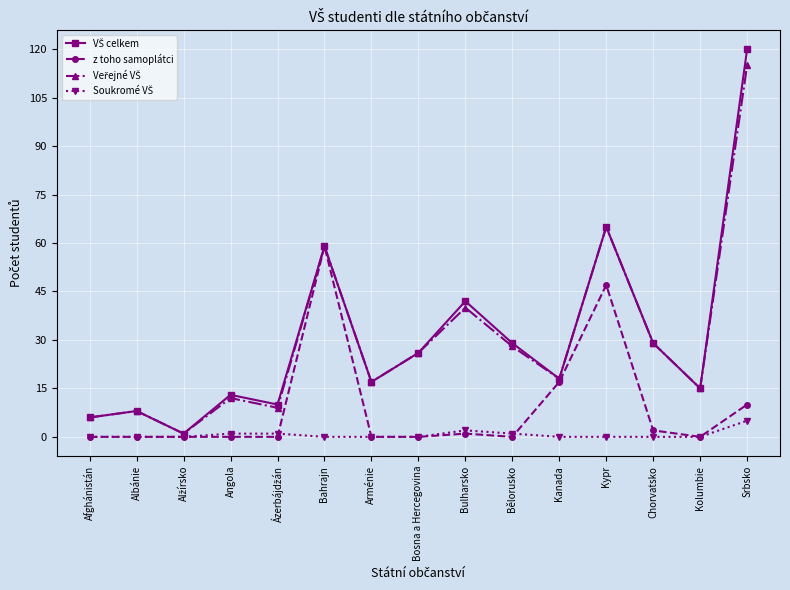

What is the label of the 14th point from the left?

Kolumbie